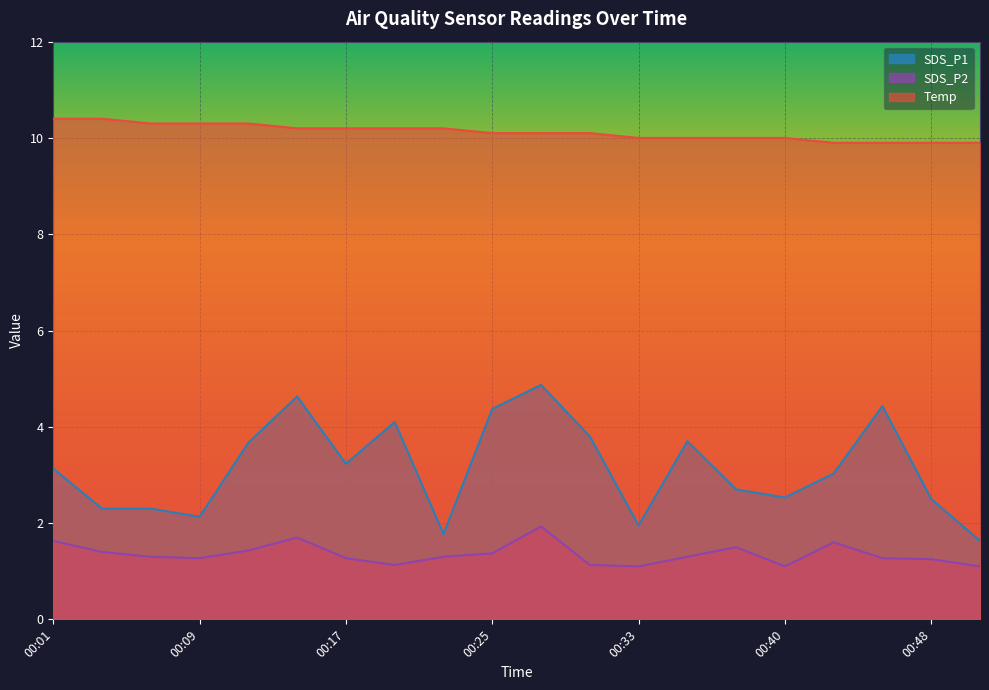

True or false: SDS_P2 and Temp intersect in this chart.

False